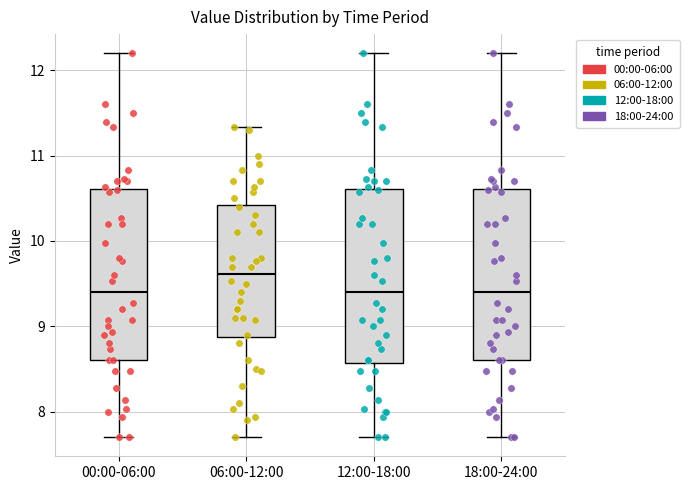

Reading left to right, read every box against the y-axis: the position of its median line, the range the box covers, and the ends of its whiskers. The values are not printed on the chart, so give them approximately, as read against the axis.

00:00-06:00: median 9.4, box 8.6 to 10.6, whiskers 7.7 to 12.2
06:00-12:00: median 9.6, box 8.9 to 10.4, whiskers 7.7 to 11.3
12:00-18:00: median 9.4, box 8.6 to 10.6, whiskers 7.7 to 12.2
18:00-24:00: median 9.4, box 8.6 to 10.6, whiskers 7.7 to 12.2